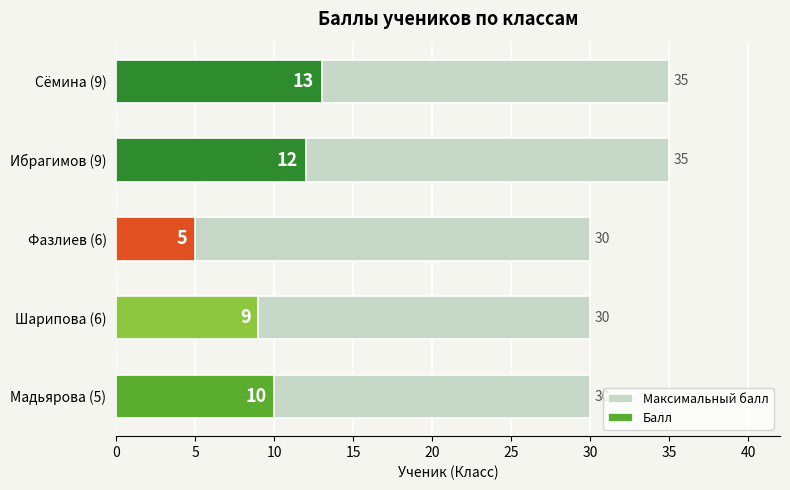

What is the average value of the Балл series?

10